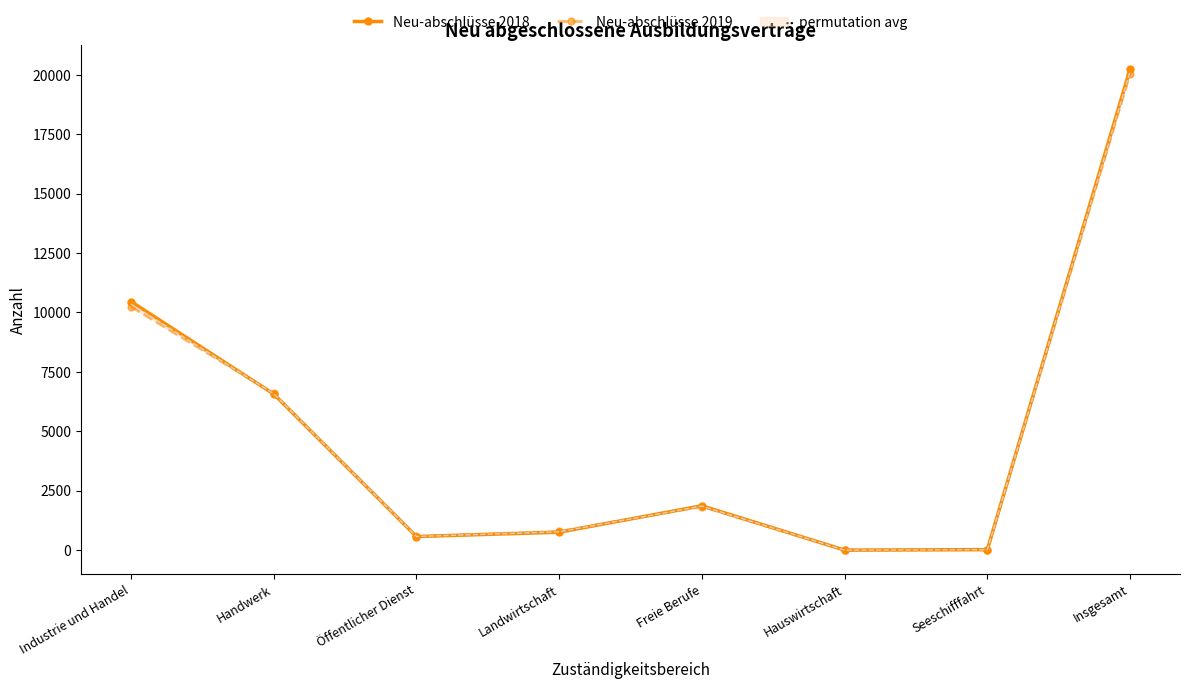

What position from the right is Handwerk?

7